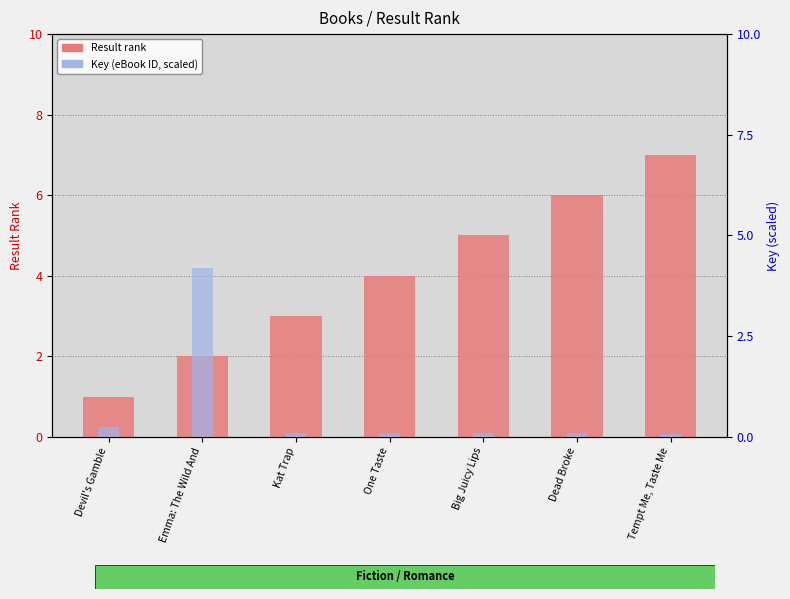

What is the sum of the Result values at Kat Trap and Dead Broke?

9.0